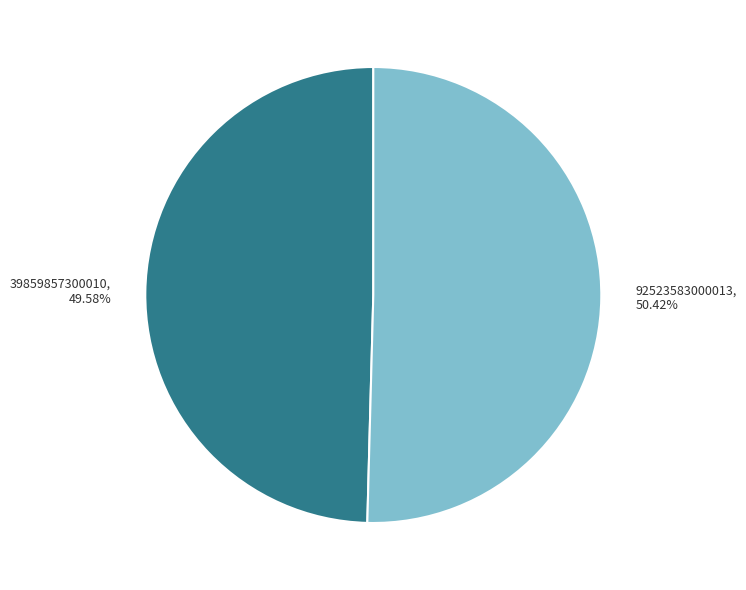

Between 92523583000013 and 39859857300010, which is larger?

92523583000013